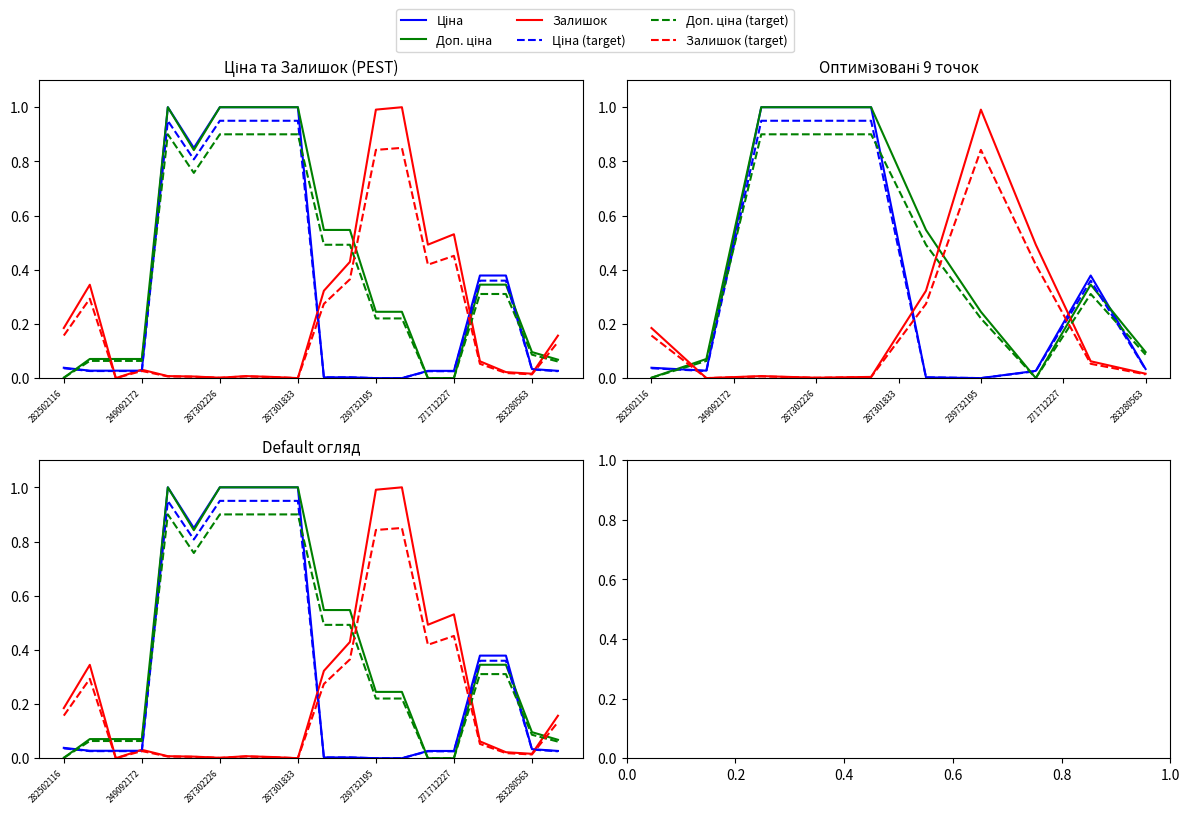

At how many categories does at least one series exceed 0?

20